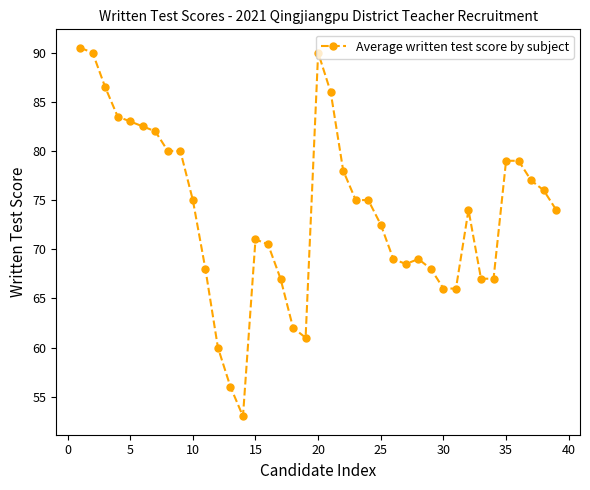

What is the value of the 2nd point from the left?

90.0